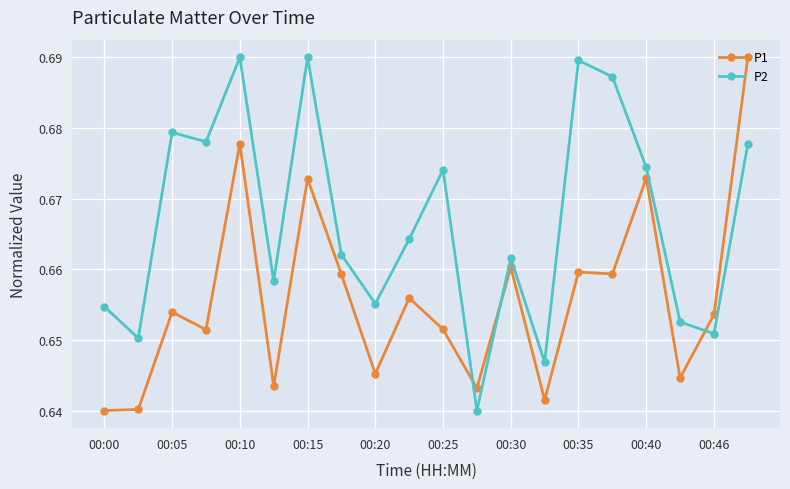

What is the sum of all P1 values?

13.1